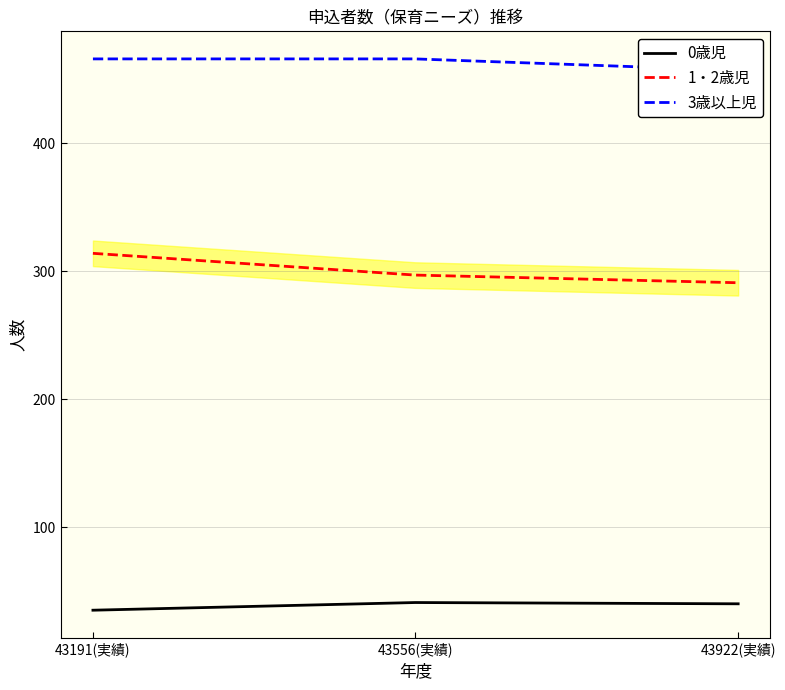

List the series in order of their peak value, lowest first.

0歳児, 1・2歳児, 3歳以上児